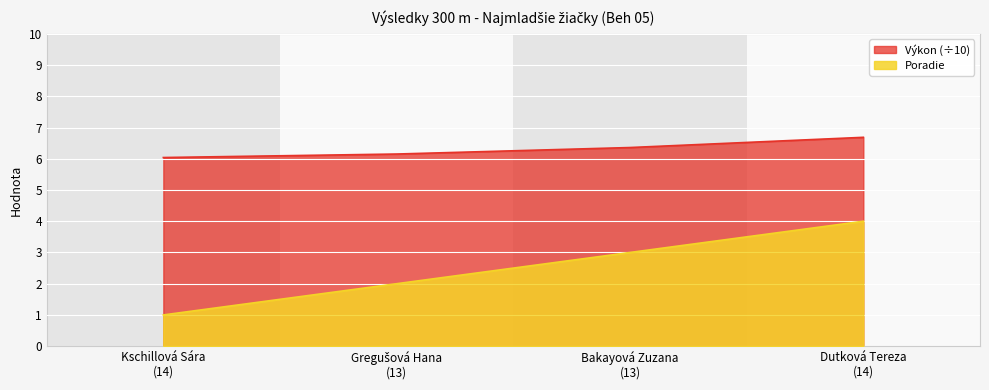

What position from the right is Gregušová Hana
(13)?

3